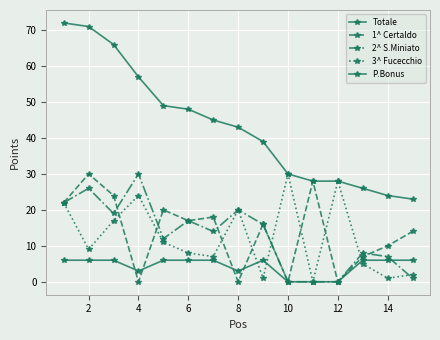

How many positive values does the 3^ Fucecchio series have?

14